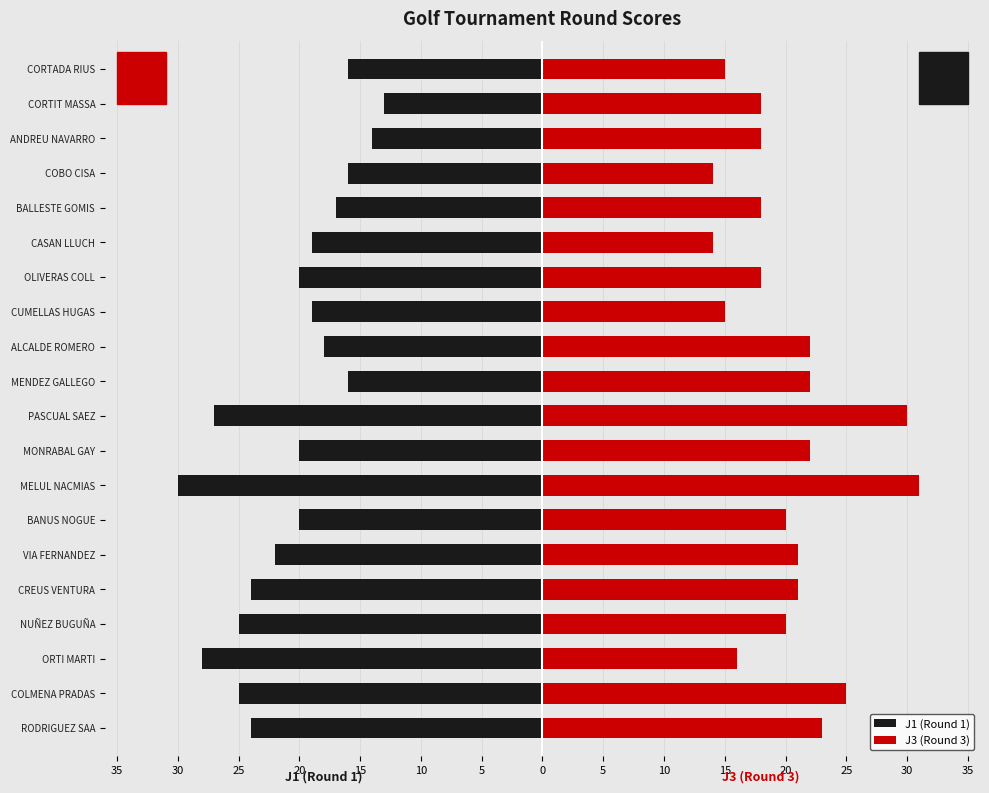

The J1 (Round 1) series shows -4 at CUMELLAS HUGAS. True or false?

False